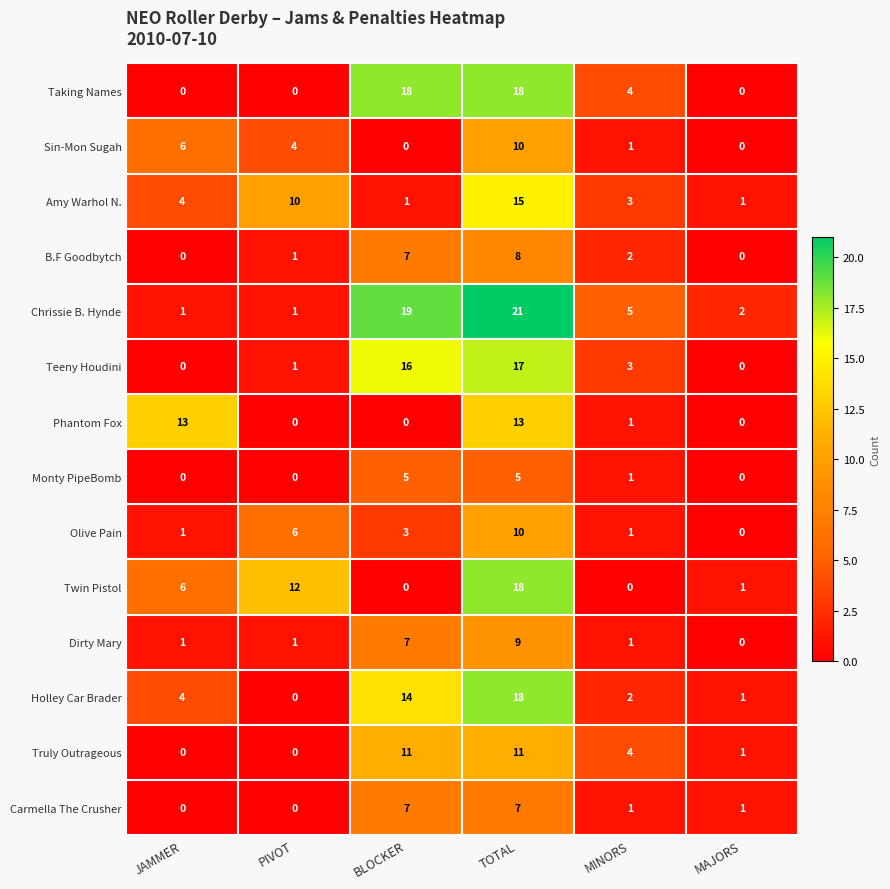

At which category is the sum across all series the highest?

TOTAL